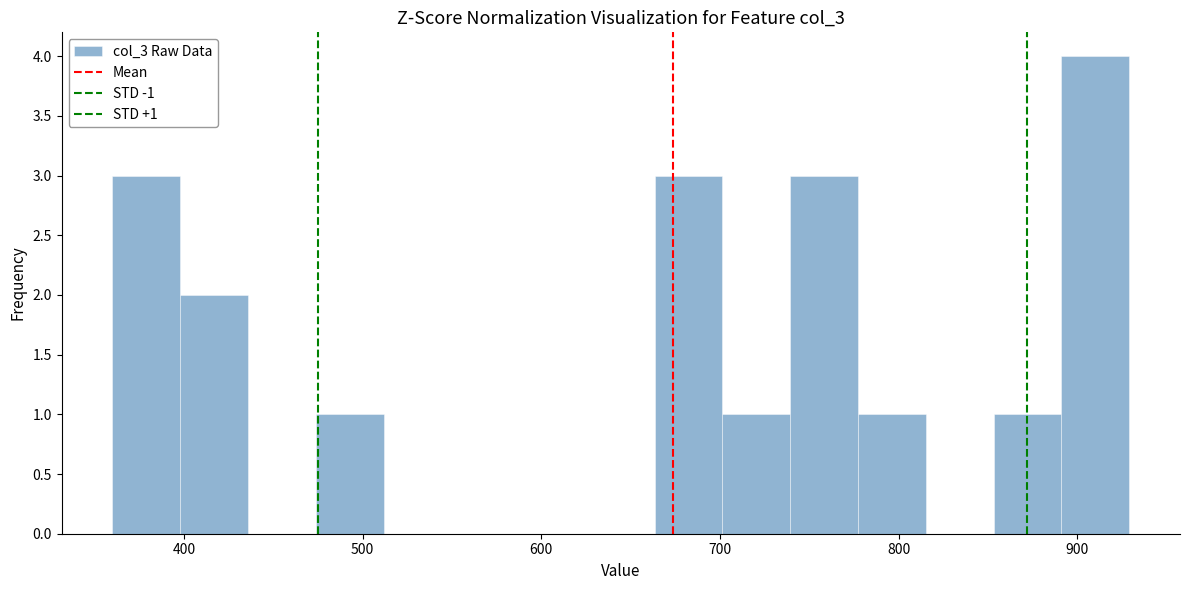

Read against the x-axis, roughly where is the centre of the tallest bar?

910